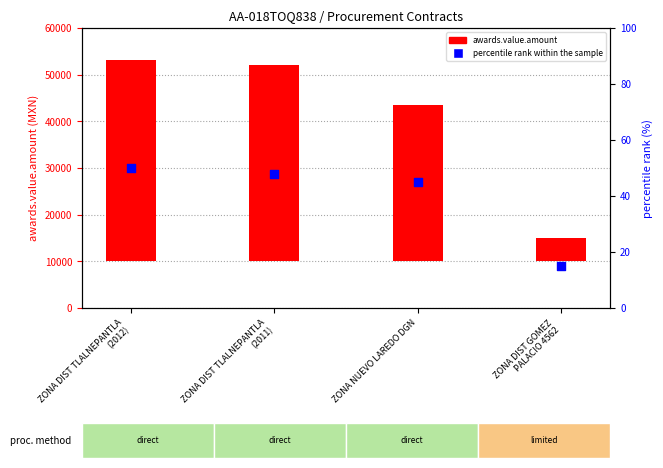

Between ZONA DIST TLALNEPANTLA
(2012) and ZONA NUEVO LAREDO DGN, which is larger?

ZONA DIST TLALNEPANTLA
(2012)